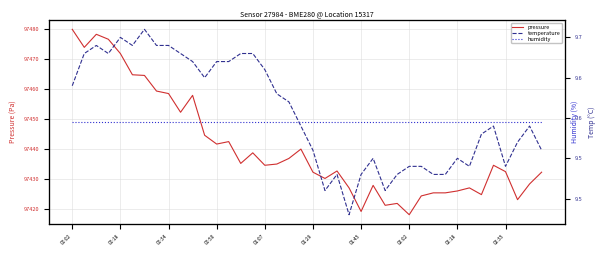

Which category has the lowest value across all series?

23